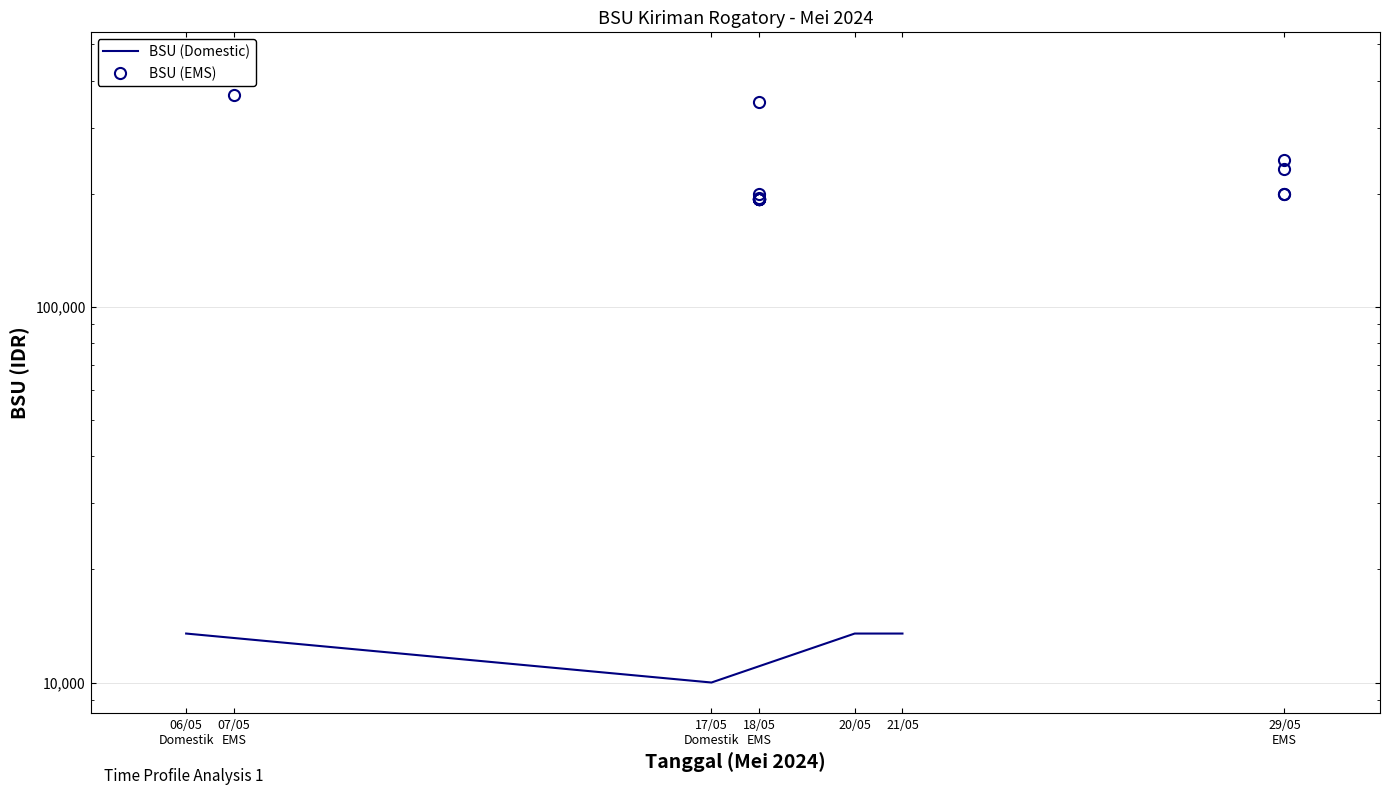

True or false: BSU (EMS) and BSU (Domestic) intersect in this chart.

False